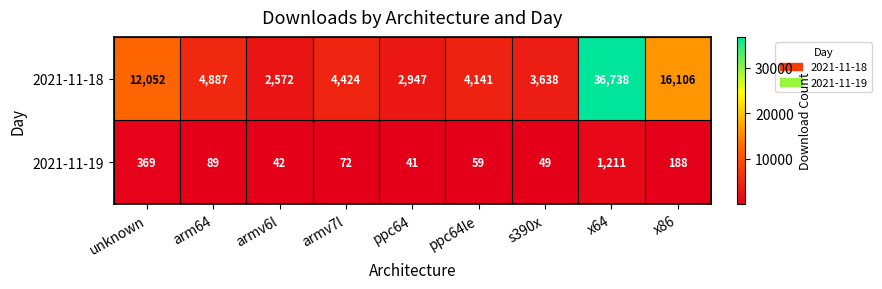

The 2021-11-18 series shows 4141 at ppc64le. True or false?

True